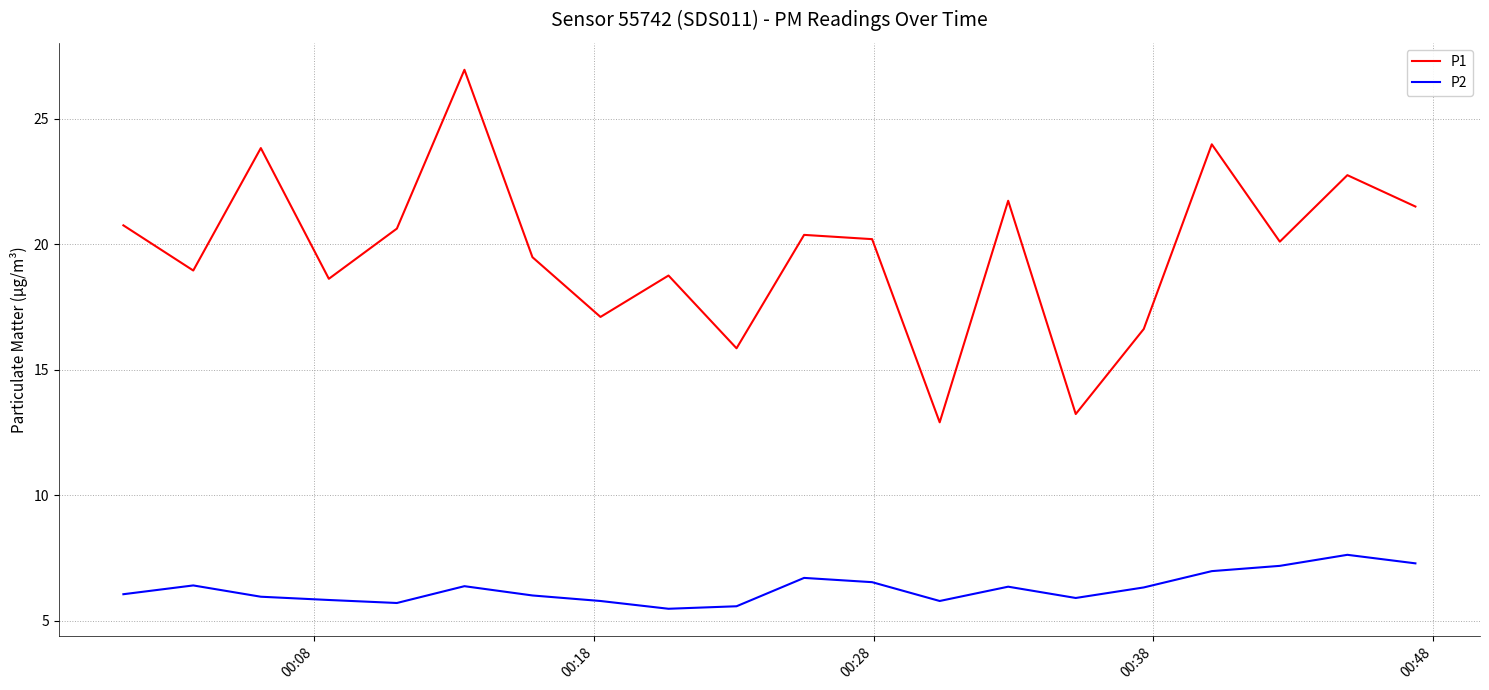

What is the difference between the second highest and second lowest values in the P2 series?

1.7